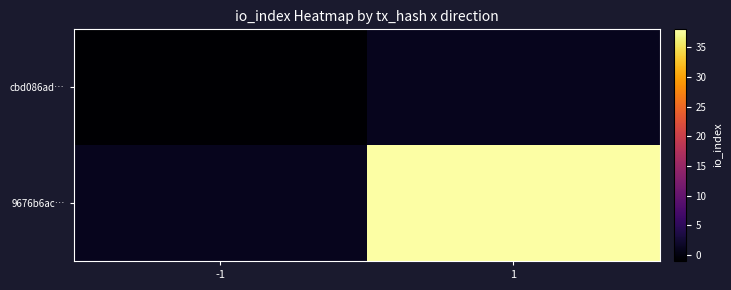

What is the minimum value shown in the chart?

-1